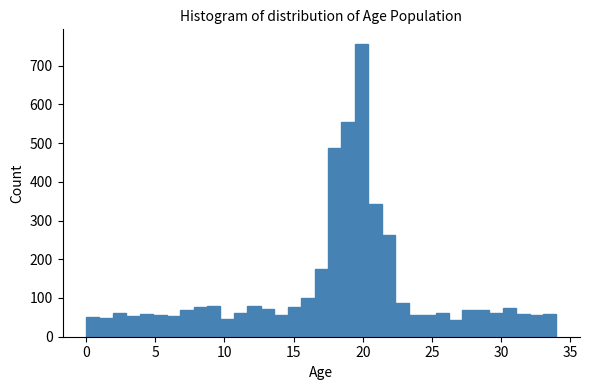

Read against the x-axis, roughly where is the centre of the tallest bar?

20.0